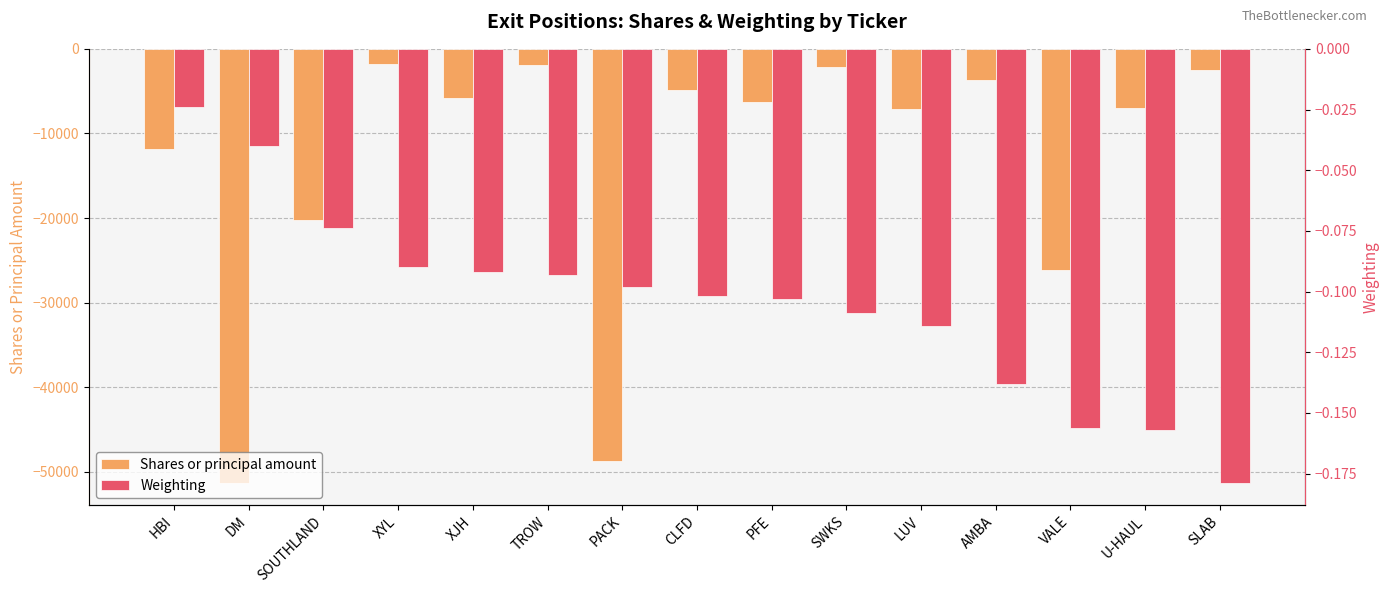

What is the total value across all series at PFE?

-6308.1